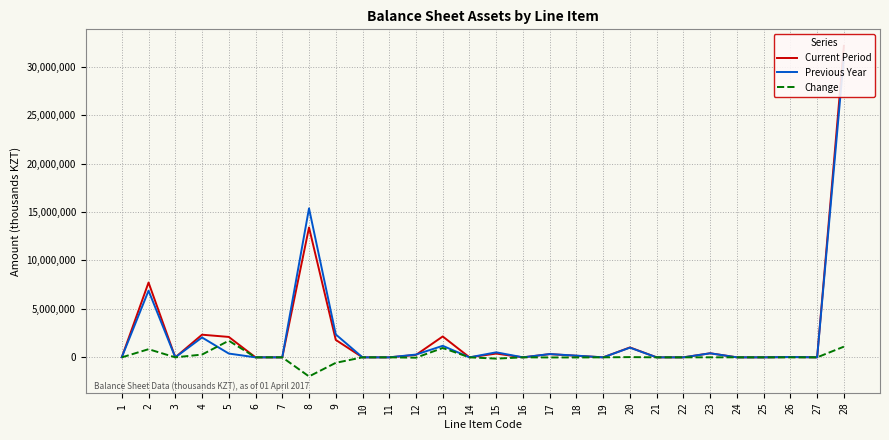

How many lines are shown in the chart?

3